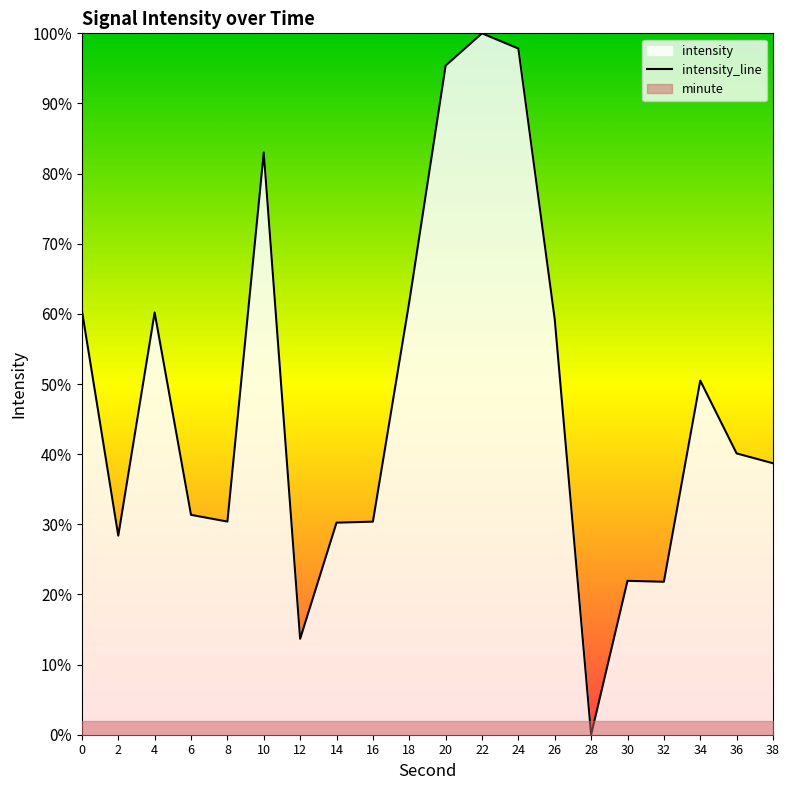

How many data points are above 40?

10